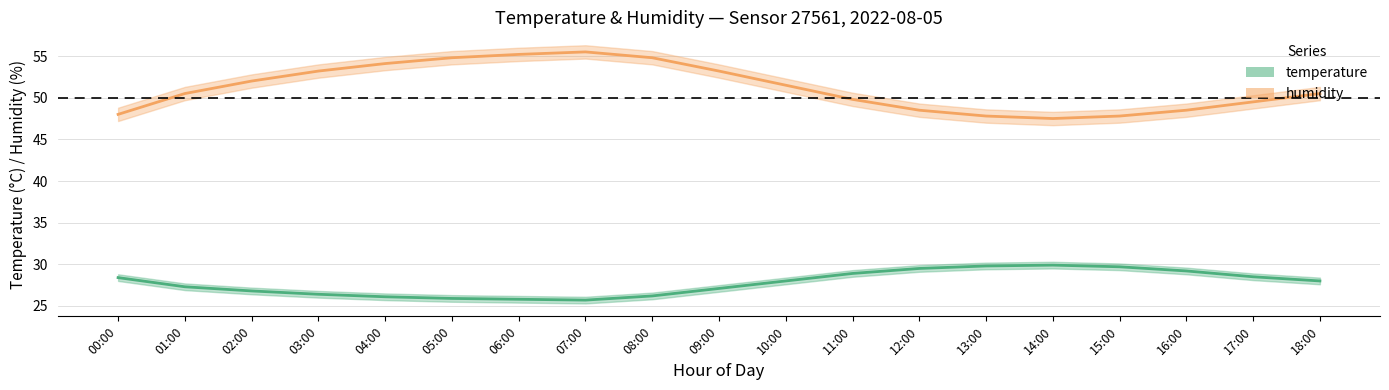

Which category has the highest value across all series?

07:00